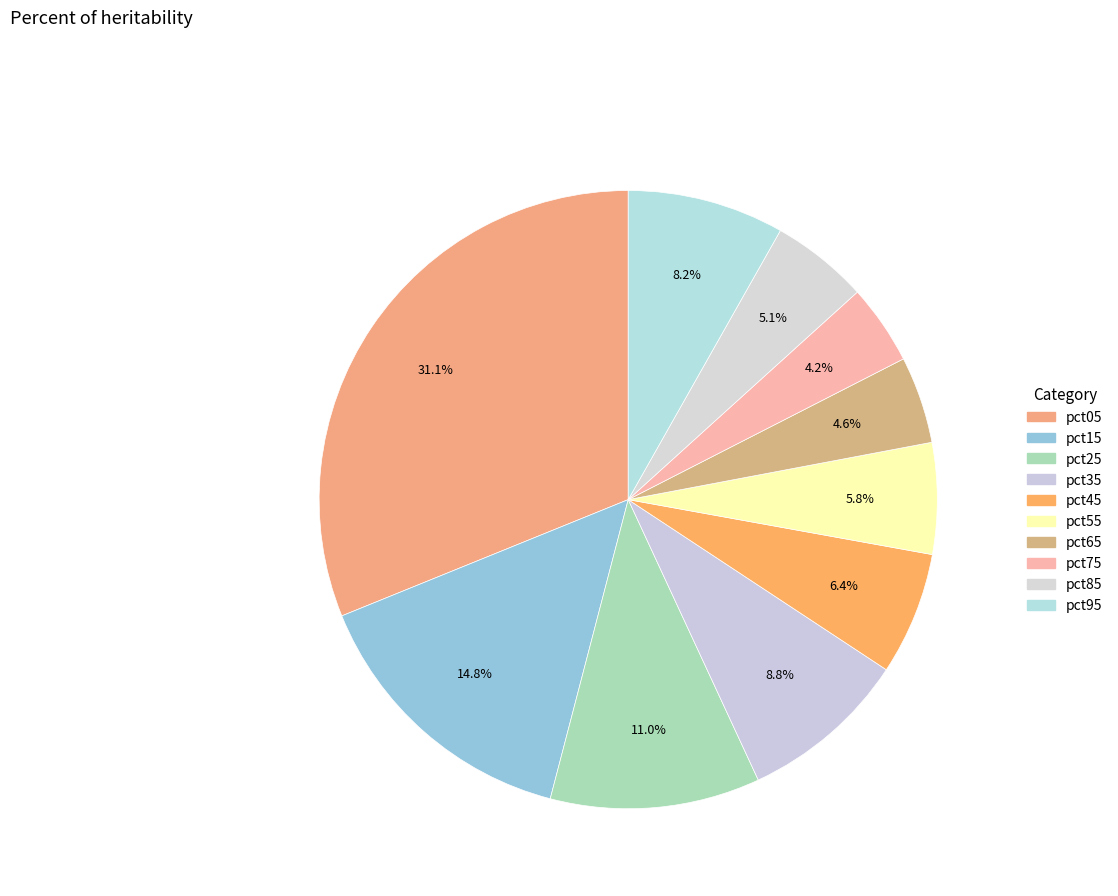

Which has a higher value, pct05 or pct15?

pct05